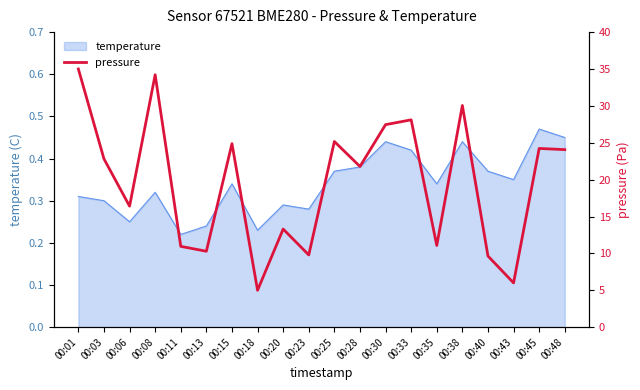

Which category has the highest value in the temperature series?

00:45